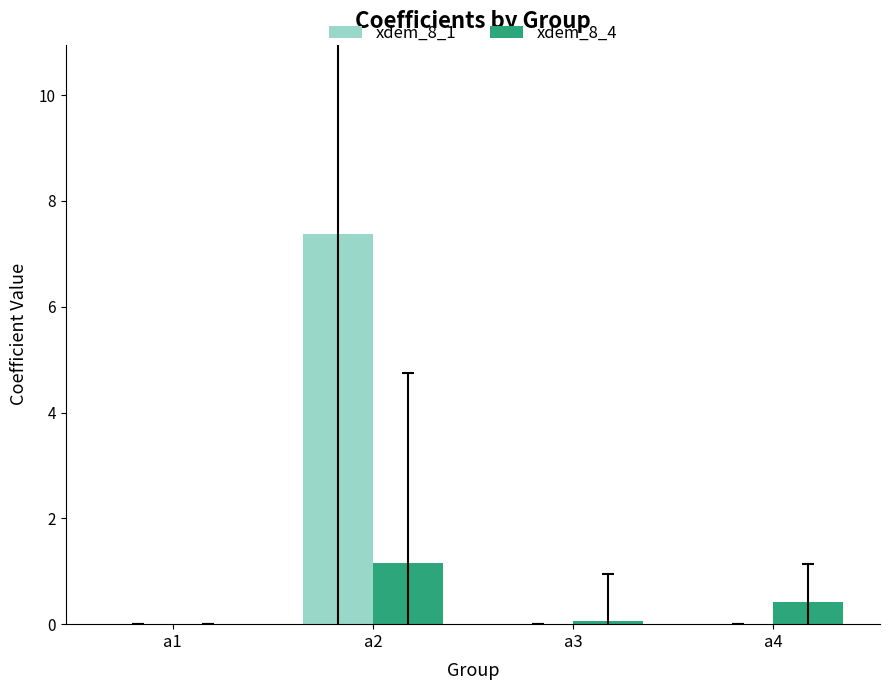

Which series has the largest total across all categories?

xdem_8_1